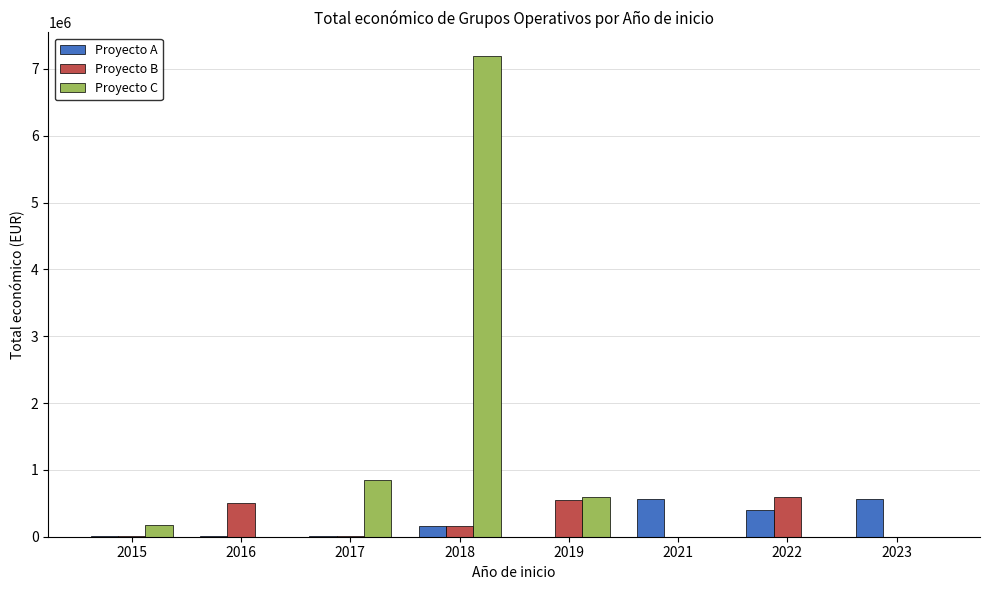

Which series changed the most between 2018 and 2021?

Proyecto C